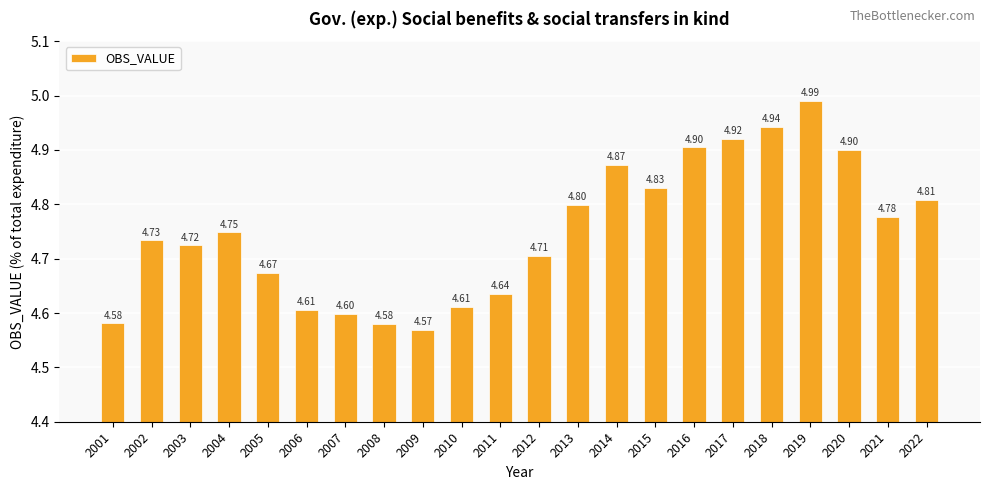

What is the difference between the maximum and minimum values?

0.4